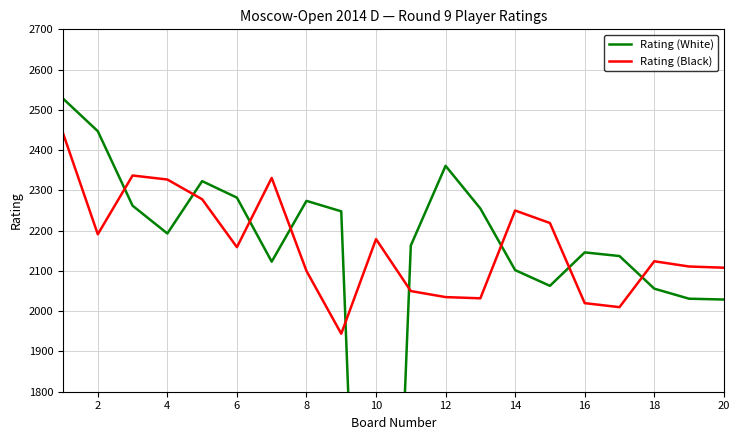

The value of Rating (Black) at 18 is 1134. True or false?

False